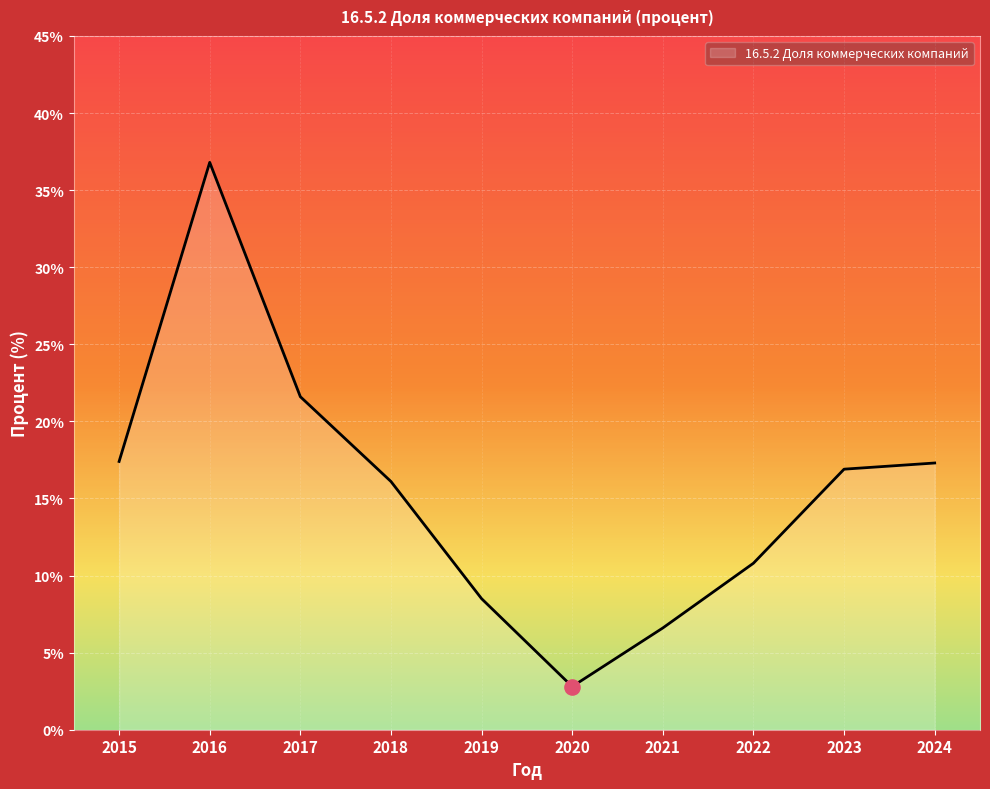

Which has a higher value, 2020 or 2024?

2024